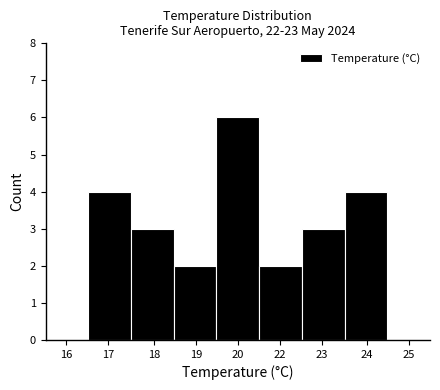

Reading right to left, transcribe all the data shown in this chart.

25=0	24=4	23=3	22=2	20=6	19=2	18=3	17=4	16=0